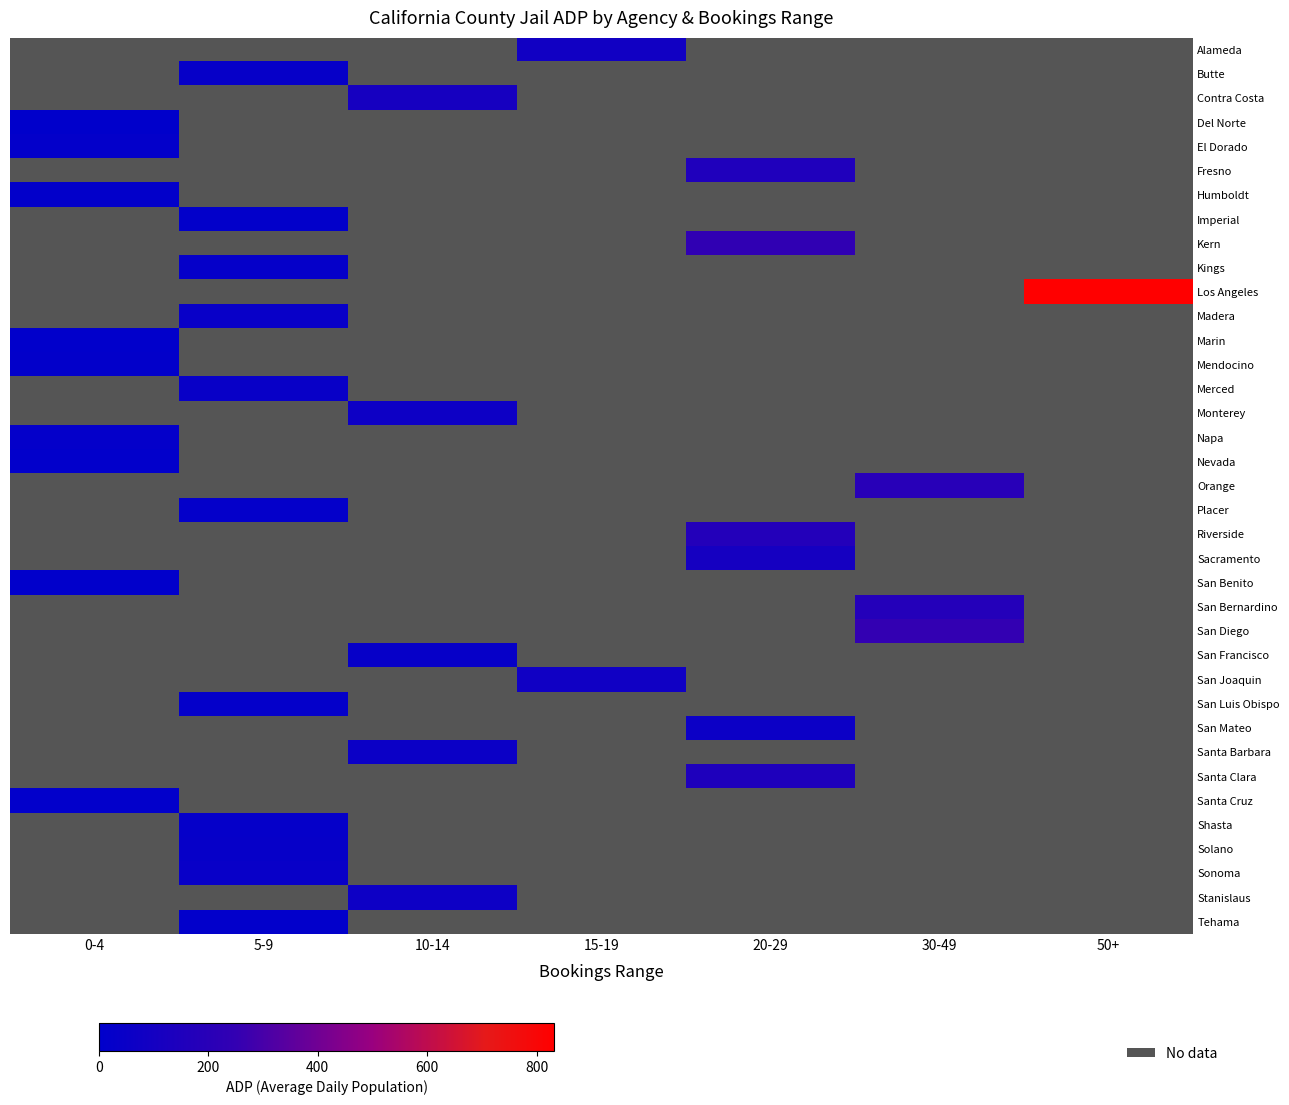

Is it true that Placer equals 8.6 at 5-9?

False